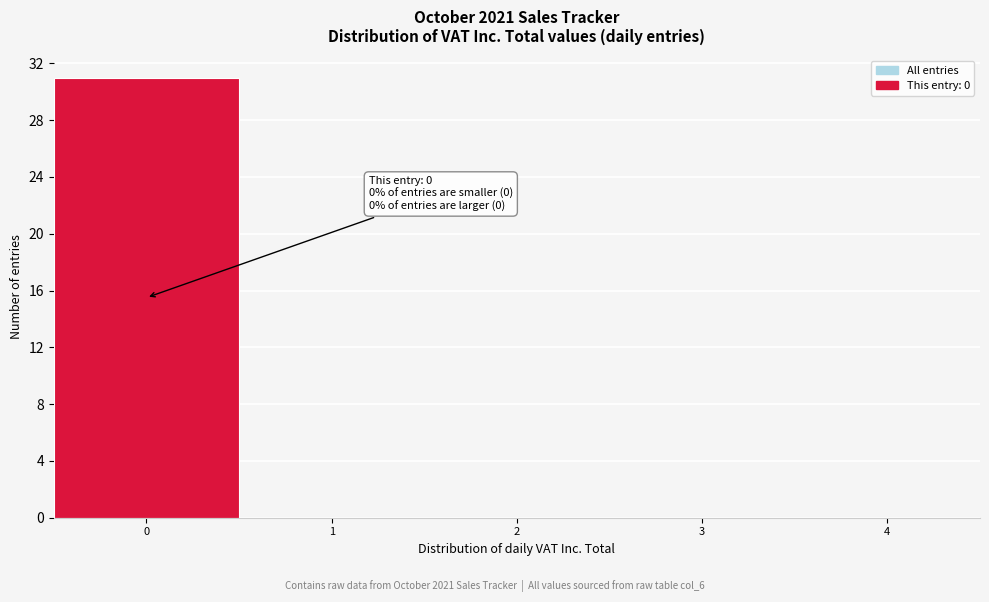

Which range on the x-axis has the tallest bar?

-0.5 to 0.5